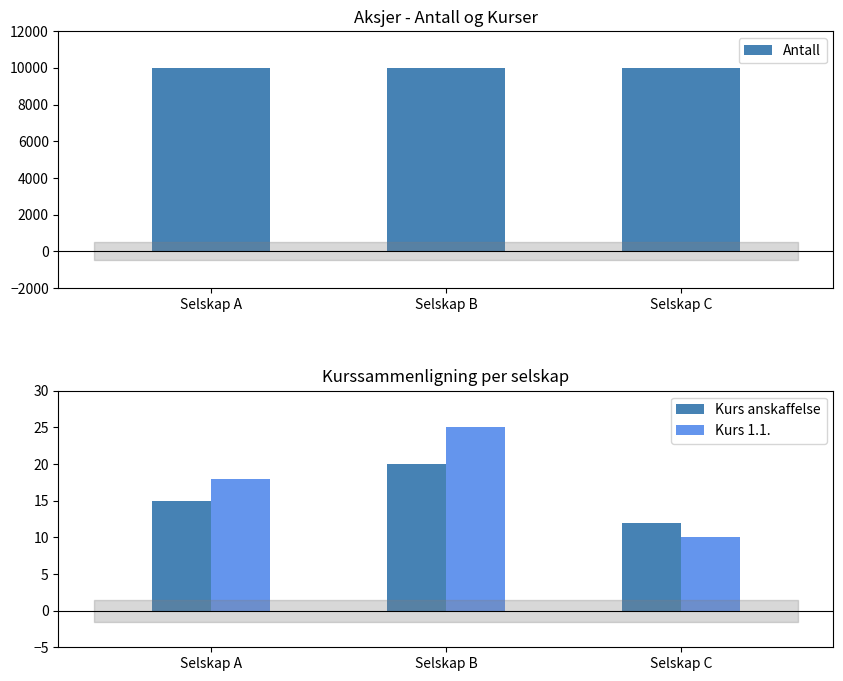

Which series has the largest total across all categories?

Antall